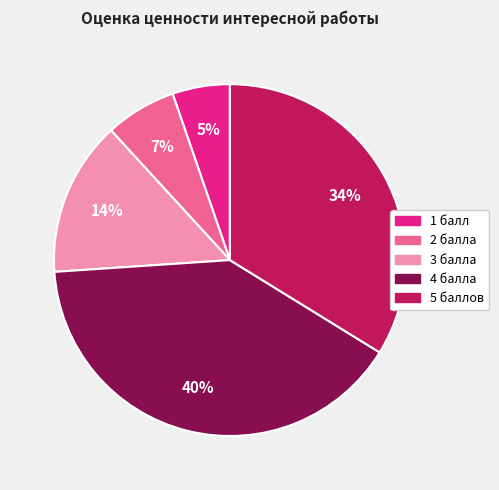

What is the ratio of the value at 4 балла to the value at 5 баллов?

1.2